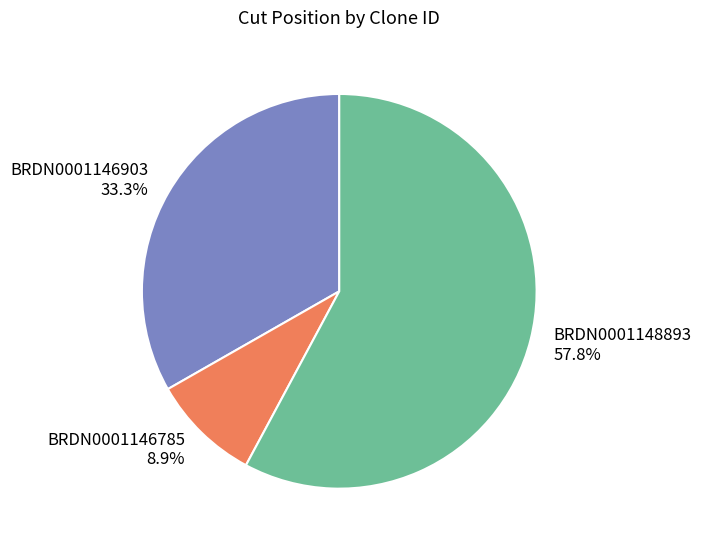

Combined, what portion of the pie is BRDN0001148893 and BRDN0001146903?

91.1%